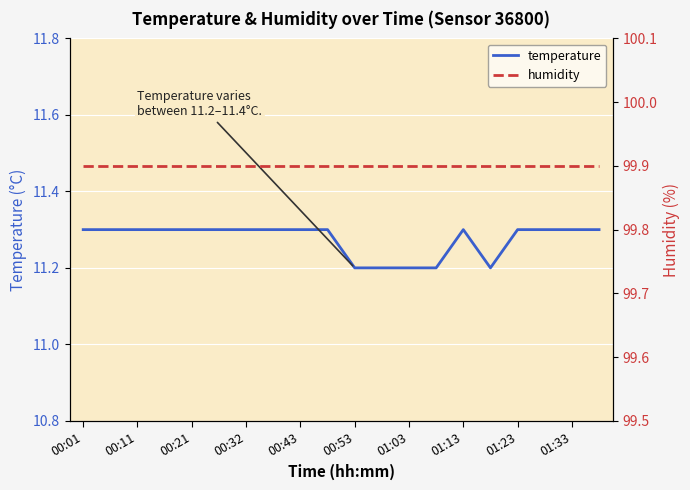

What is the spread (max minus min) of values at 00:32?

88.6